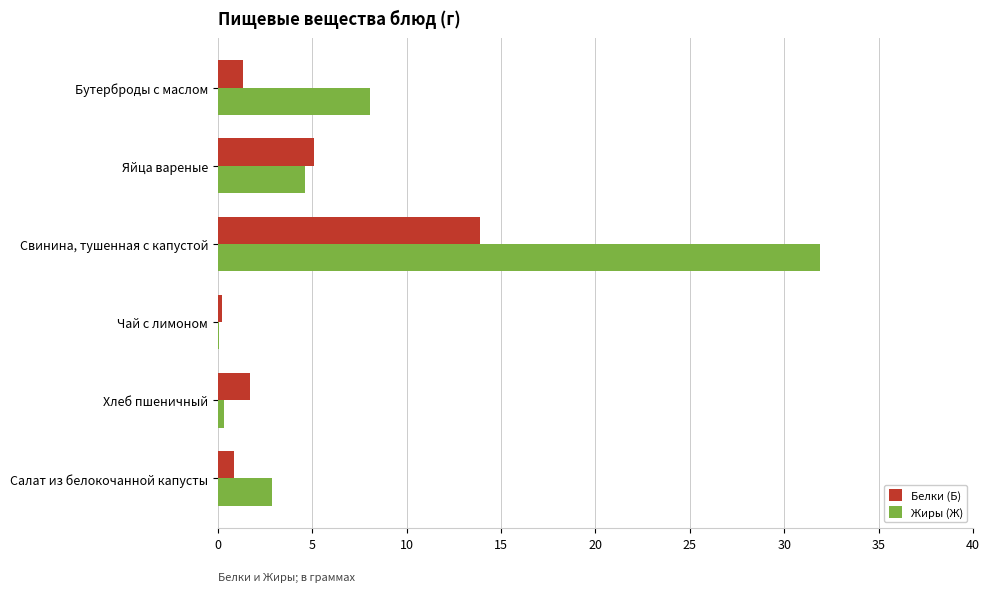

Which category has the highest value in the Жиры (Ж) series?

Свинина, тушенная с капустой